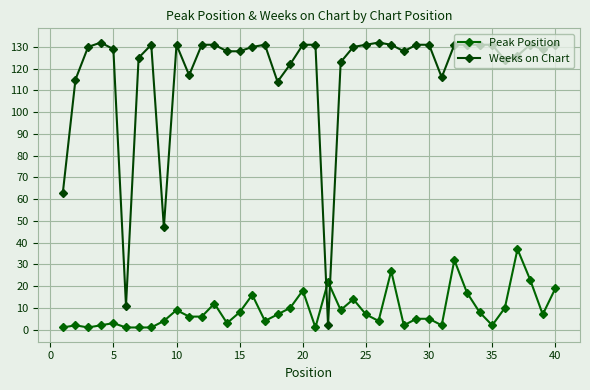

What is the difference between the second highest and minimum values in the Weeks on Chart series?

130